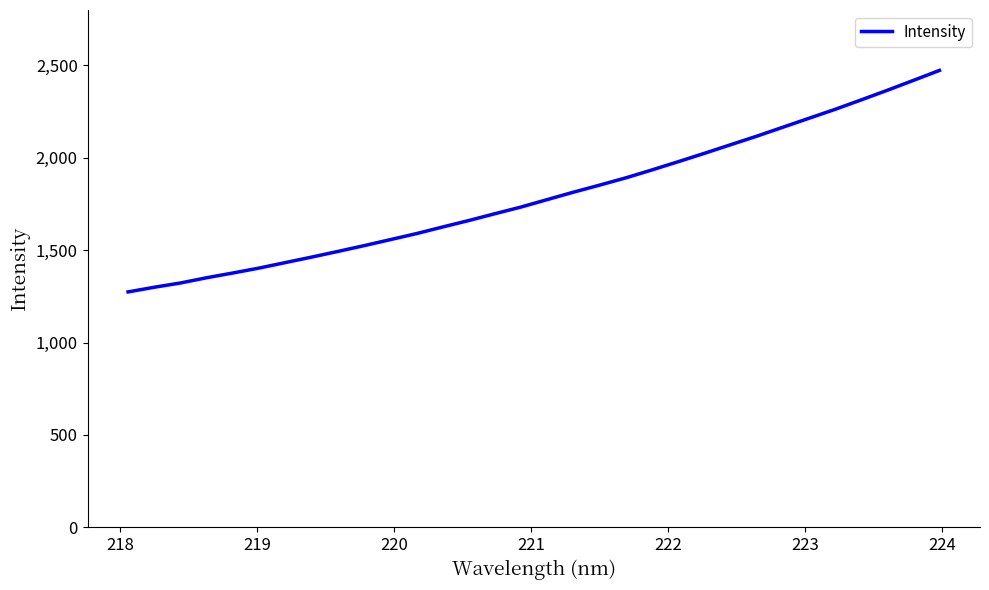

What is the difference between the maximum and minimum values?

1198.9